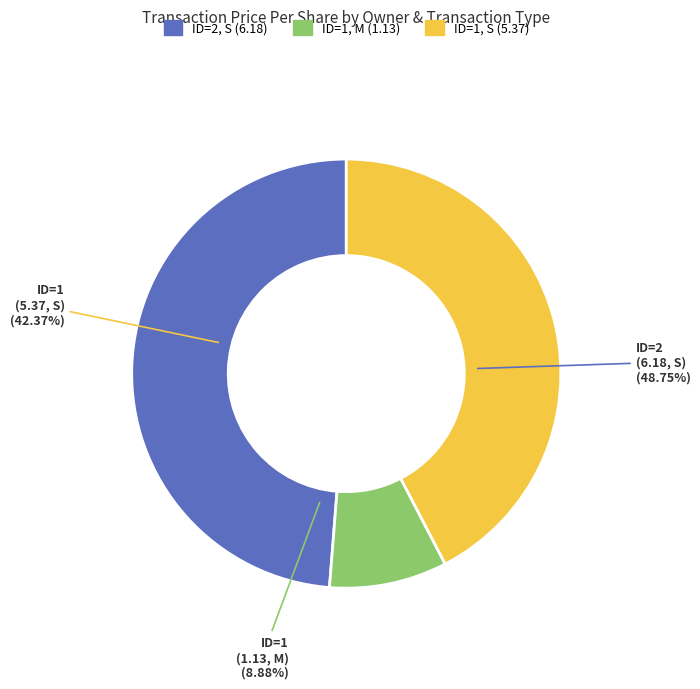

What is the ratio of the value at rptOwnerDetailsId=1, transactionCode=S to the value at rptOwnerDetailsId=1, transactionCode=M?

4.8